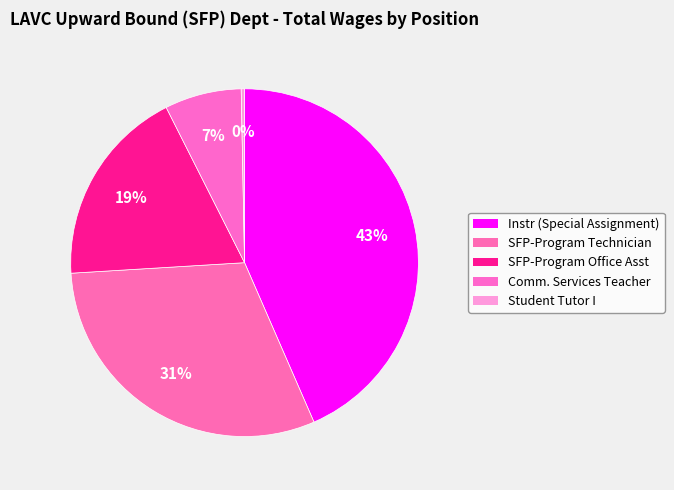

Count the number of slices in the pie.

5